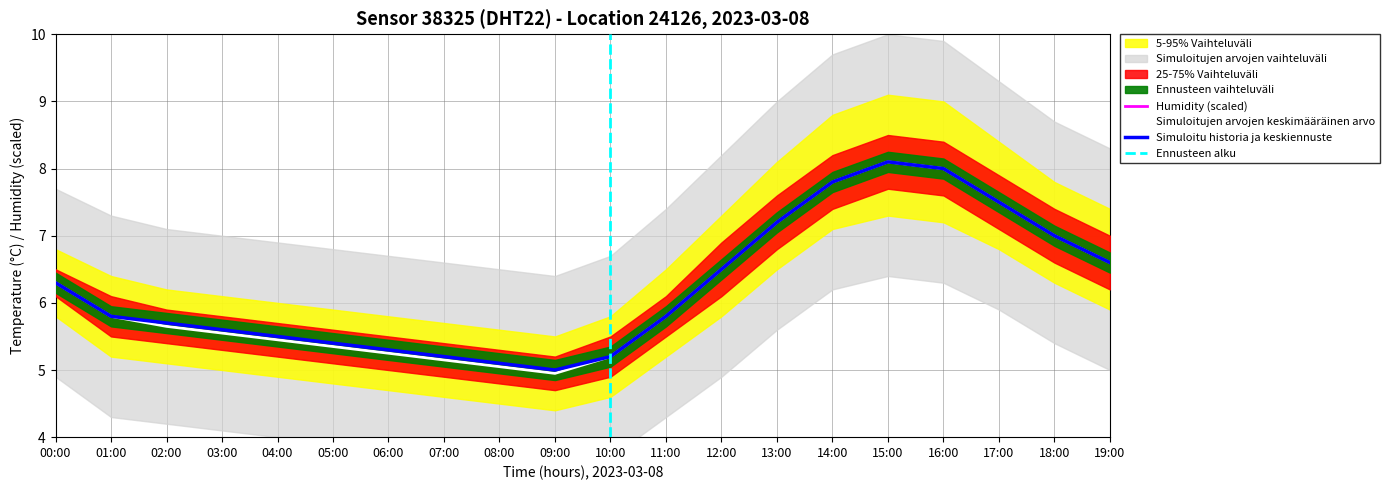

What is the difference between the maximum and minimum values in the temperature series?

3.1